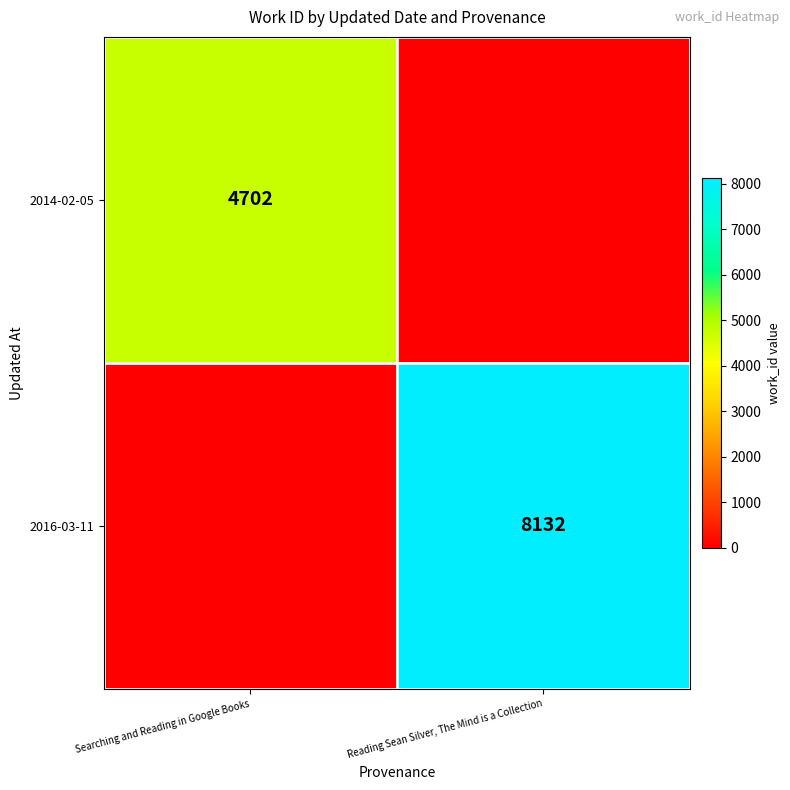

Is the value of 2016-03-11 at Reading Sean Silver, The Mind is a Collection greater than the value of 2014-02-05 at Searching and Reading in Google Books?

Yes